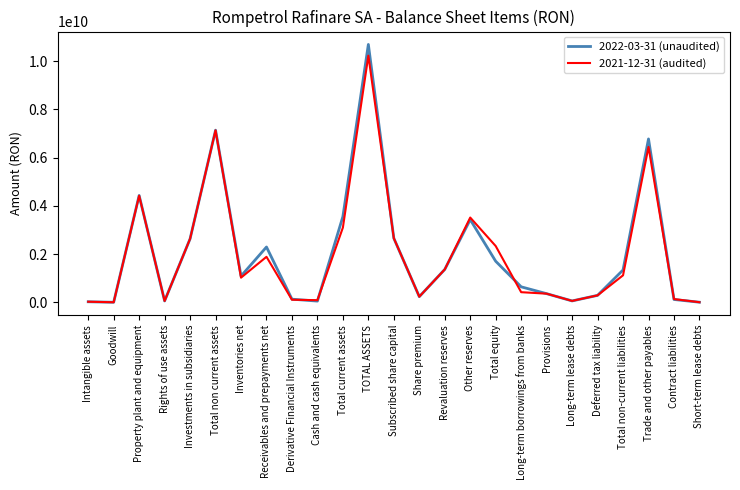

What is the average value of the 2022-03-31 (unaudited) series?

2041324992